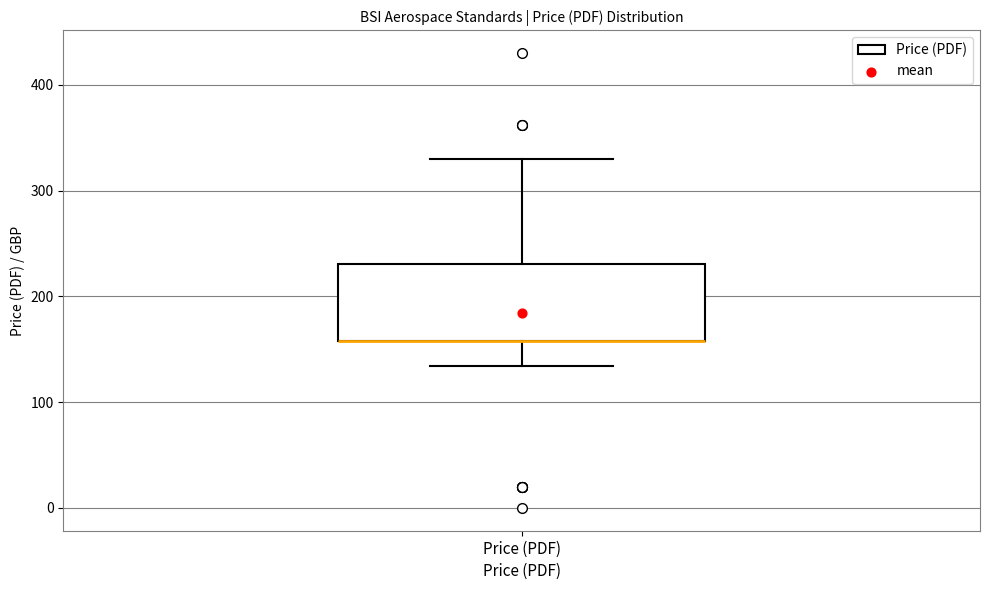

Transcribe this box plot: give where the median line is, the range the box spans, and where the two whiskers end, as read against the y-axis. The values are not printed on the chart, so give them approximately, as read against the axis.

median 160 (drawn on the box's lower edge), box 160 to 230, whiskers 130 to 330